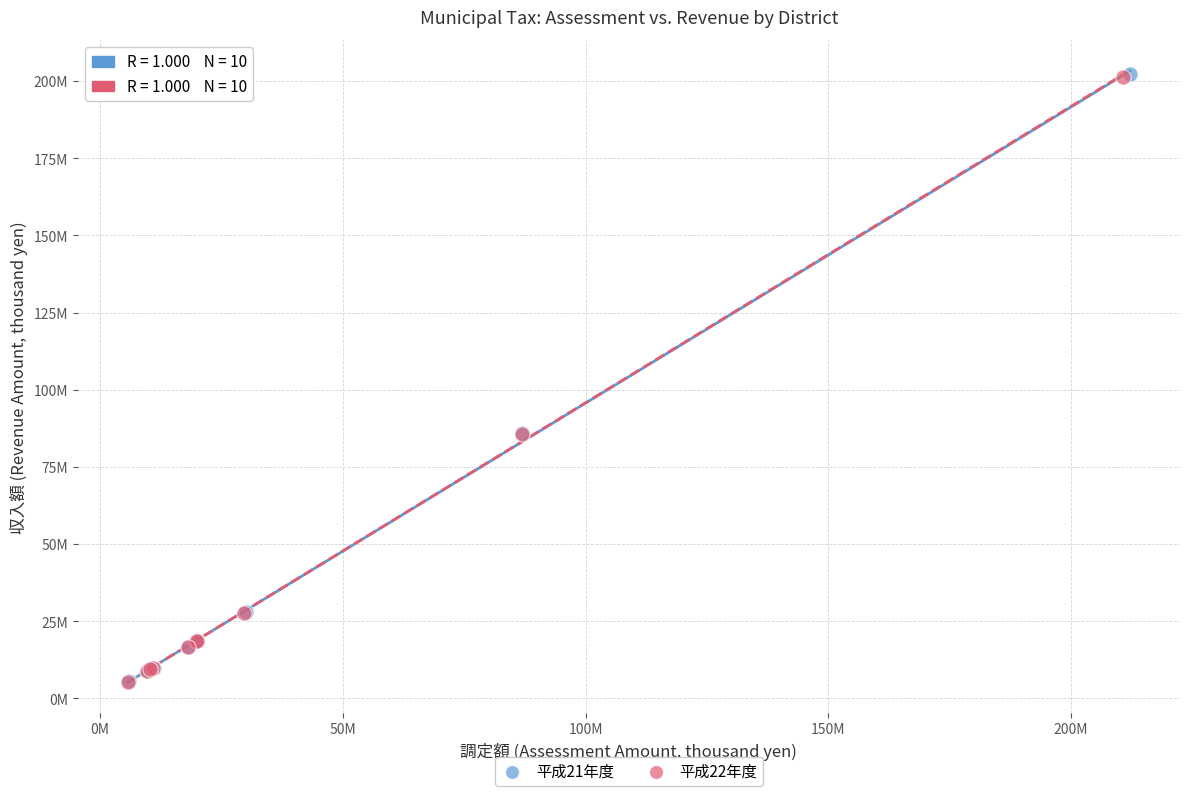

Which series has the widest spread of Y values?

平成21年度